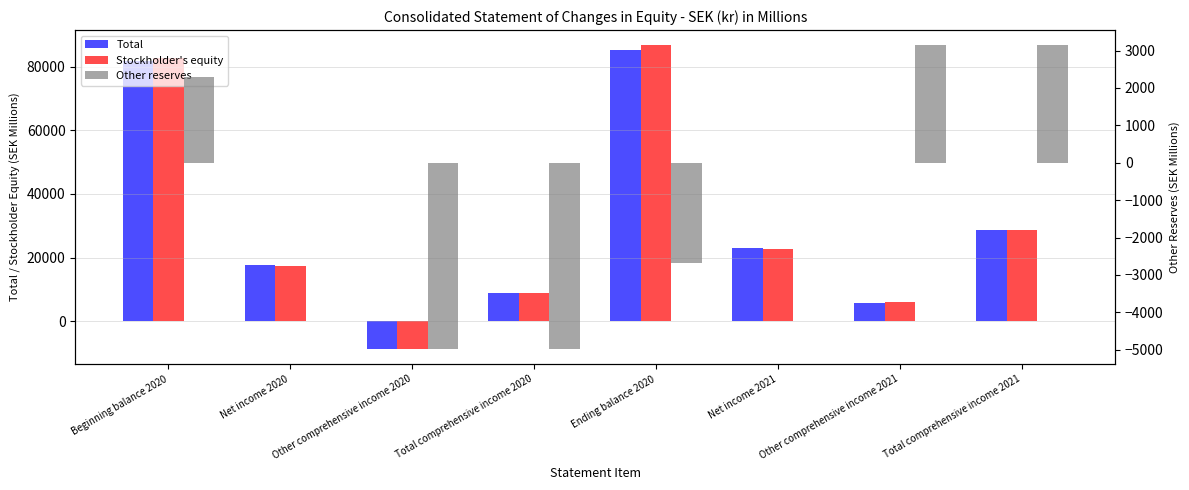

At which category is the sum across all series the highest?

Ending balance 2020